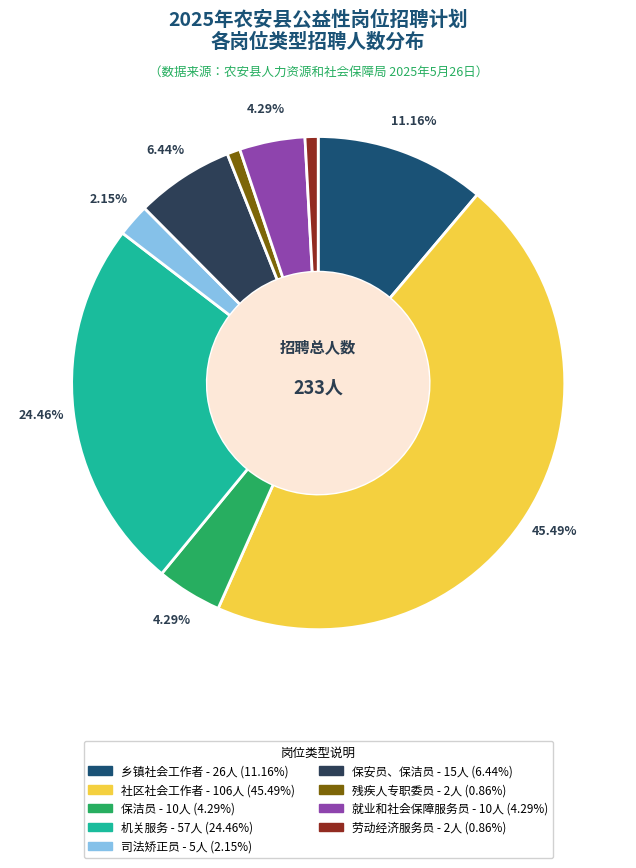

How much of the chart is everything except 社区社会工作者?

54.5%